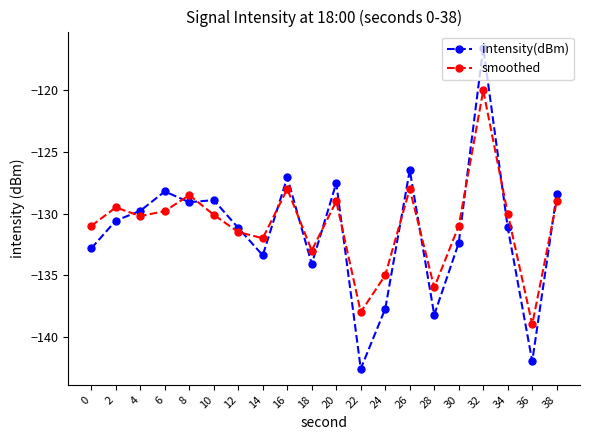

At which category is the sum across all series the highest?

32